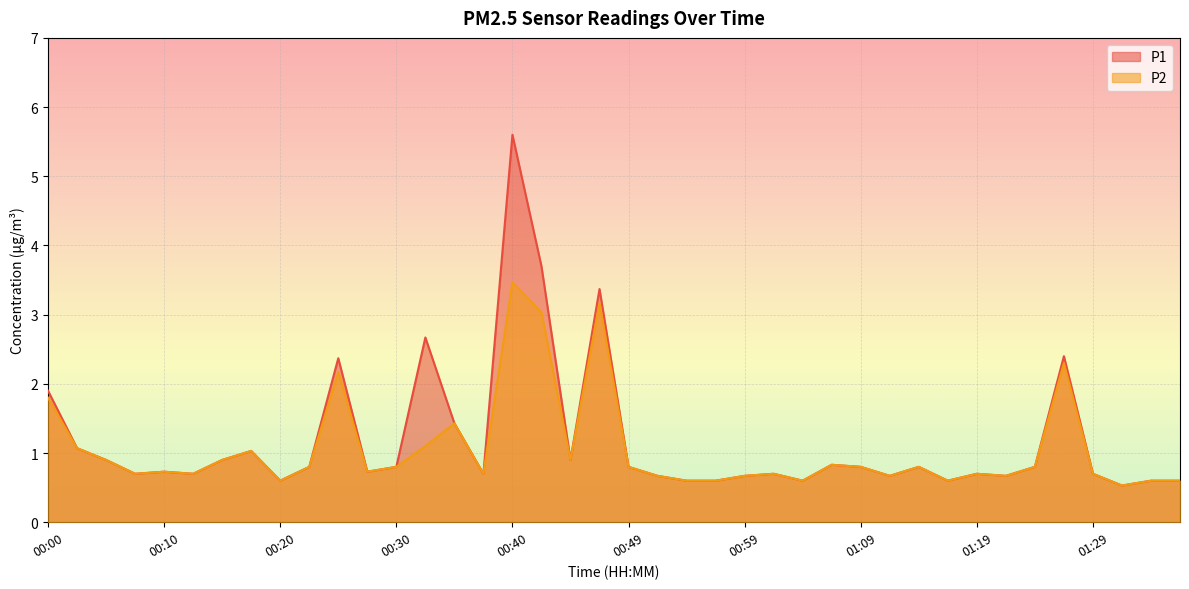

Reading left to right, transcribe all the data shown in this chart.

P1: 00:00=1.9	00:03=1.1	00:05=0.9	00:08=0.7	00:10=0.7	00:13=0.7	00:15=0.9	00:18=1.0	00:20=0.6	00:22=0.8	00:25=2.4	00:27=0.7	00:30=0.8	00:32=2.7	00:35=1.4	00:37=0.7	00:40=5.6	00:42=3.7	00:45=0.9	00:47=3.4	00:49=0.8	00:52=0.7	00:54=0.6	00:57=0.6	00:59=0.7	01:02=0.7	01:04=0.6	01:07=0.8	01:09=0.8	01:12=0.7	01:14=0.8	01:17=0.6	01:19=0.7	01:21=0.7	01:24=0.8	01:26=2.4	01:29=0.7	01:31=0.5	01:34=0.6	01:36=0.6
P2: 00:00=1.8	00:03=1.1	00:05=0.9	00:08=0.7	00:10=0.7	00:13=0.7	00:15=0.9	00:18=1.0	00:20=0.6	00:22=0.8	00:25=2.2	00:27=0.7	00:30=0.8	00:32=1.1	00:35=1.4	00:37=0.7	00:40=3.5	00:42=3.0	00:45=0.9	00:47=3.2	00:49=0.8	00:52=0.7	00:54=0.6	00:57=0.6	00:59=0.7	01:02=0.7	01:04=0.6	01:07=0.8	01:09=0.8	01:12=0.7	01:14=0.8	01:17=0.6	01:19=0.7	01:21=0.7	01:24=0.8	01:26=2.3	01:29=0.7	01:31=0.5	01:34=0.6	01:36=0.6